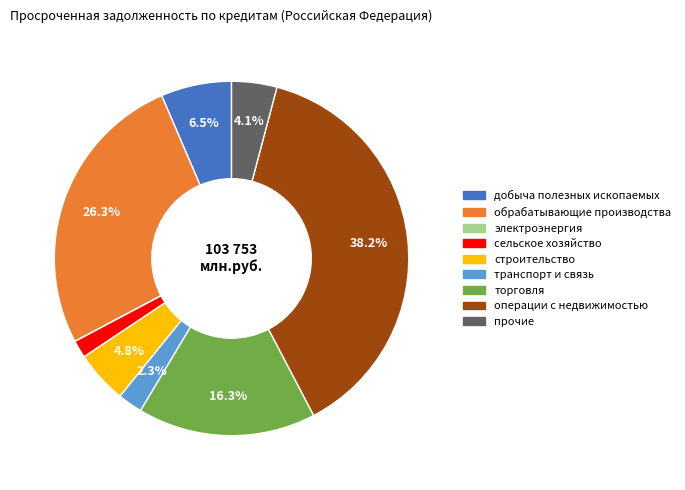

Is there a majority slice in this chart?

No